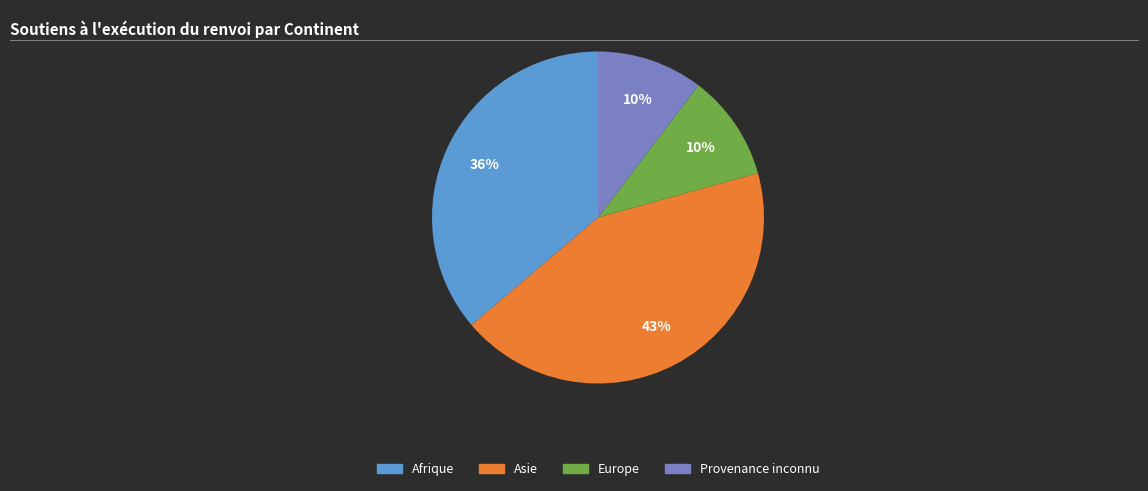

The Provenance inconnu slice represents 10% of the pie. True or false?

True